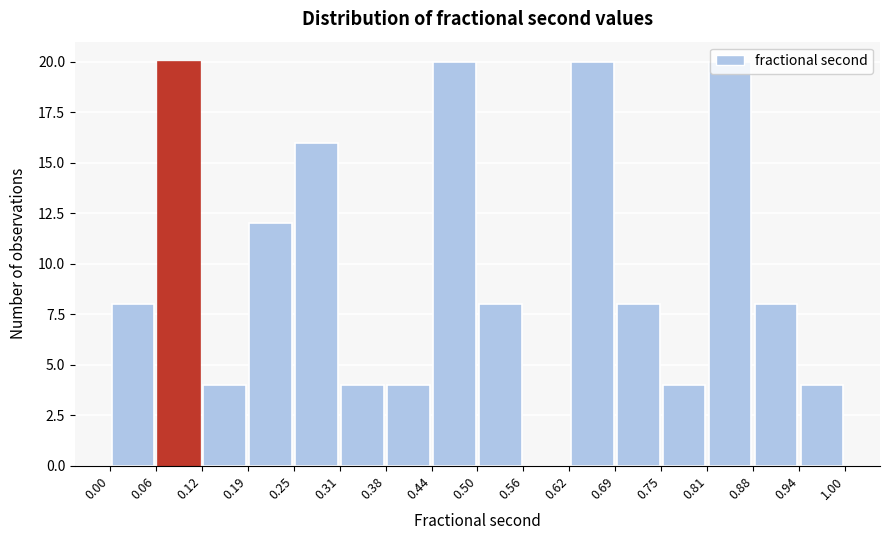

Reading left to right, transcribe this chart: for each bar, give the range it covers on the x-axis and its height. The values are not printed on the chart, so give them approximately, as read against the axis.

0.00 to 0.06: 8
0.06 to 0.12: 20
0.12 to 0.19: 4
0.19 to 0.25: 12
0.25 to 0.31: 16
0.31 to 0.38: 4
0.38 to 0.44: 4
0.44 to 0.50: 20
0.50 to 0.56: 8
0.56 to 0.62: 0
0.62 to 0.69: 20
0.69 to 0.75: 8
0.75 to 0.81: 4
0.81 to 0.88: 20
0.88 to 0.94: 8
0.94 to 1.00: 4